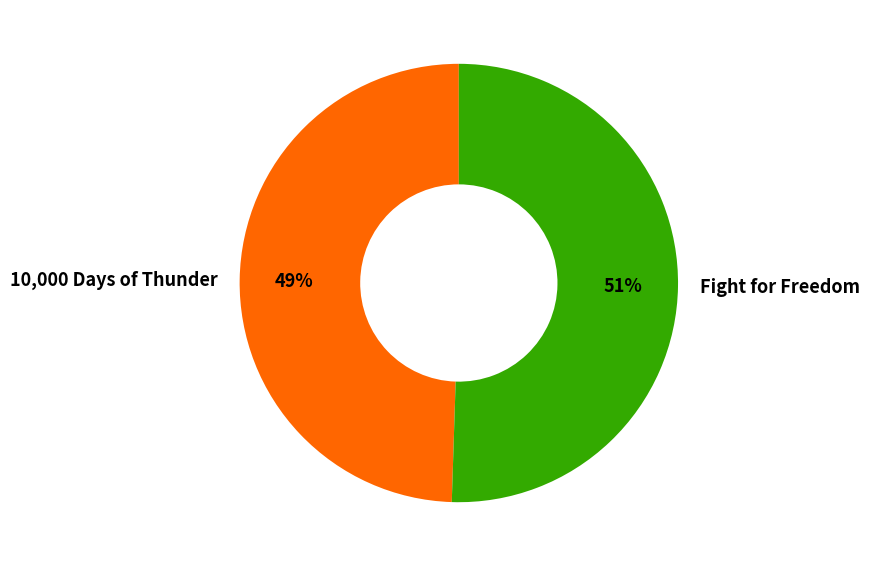

Which slice is the smallest?

10,000 Days of Thunder